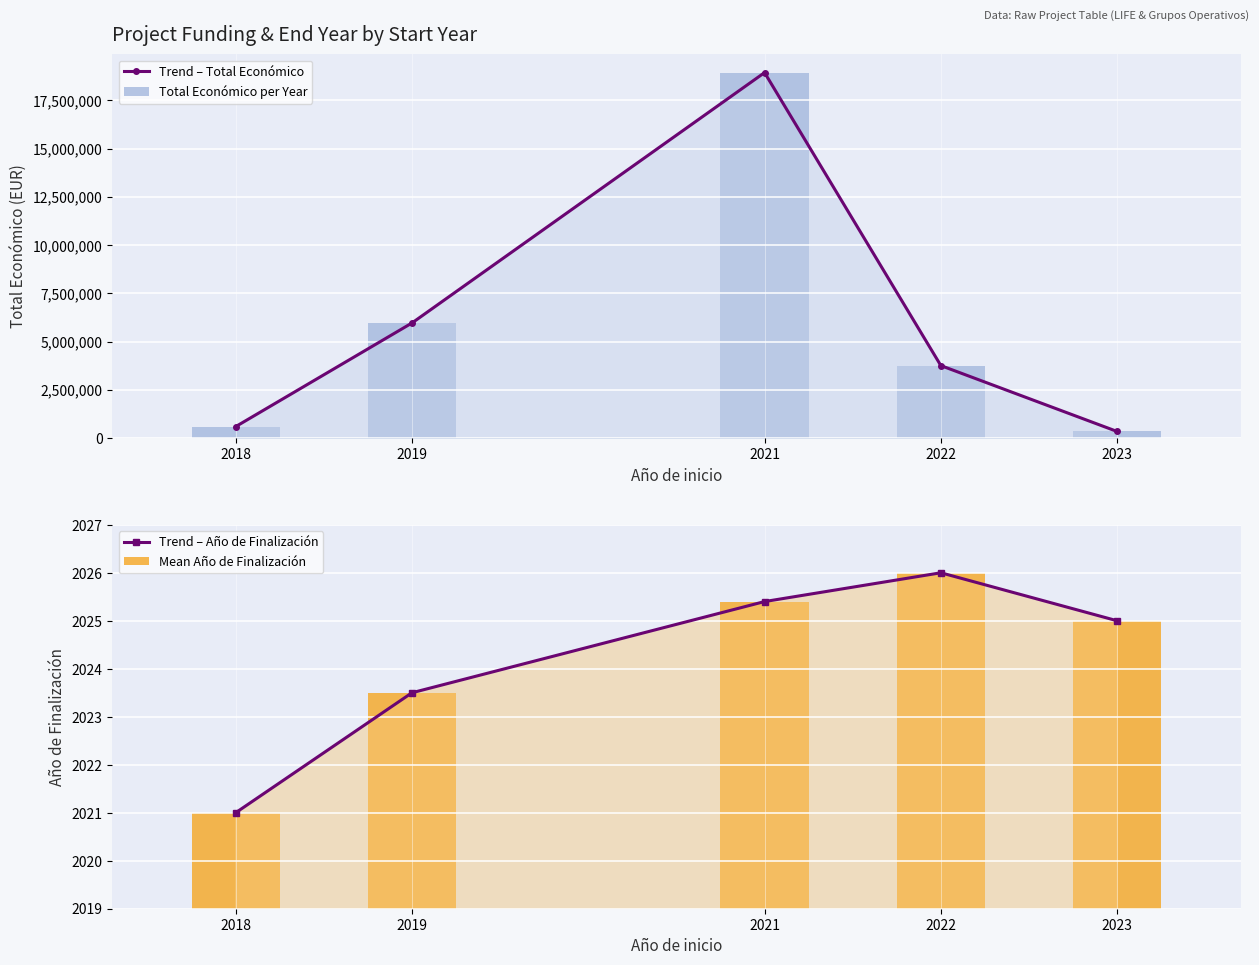

Does the chart contain any negative values?

No